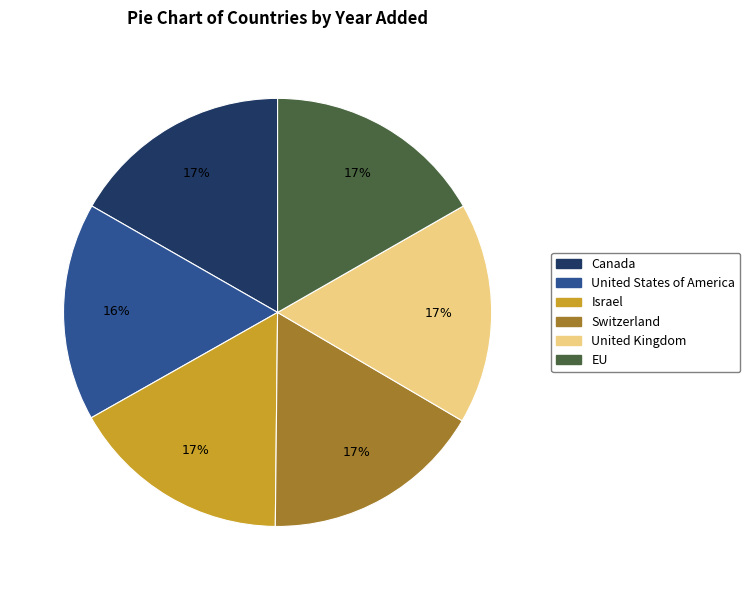

To the nearest percent, what percentage of the pie is Canada?

17%